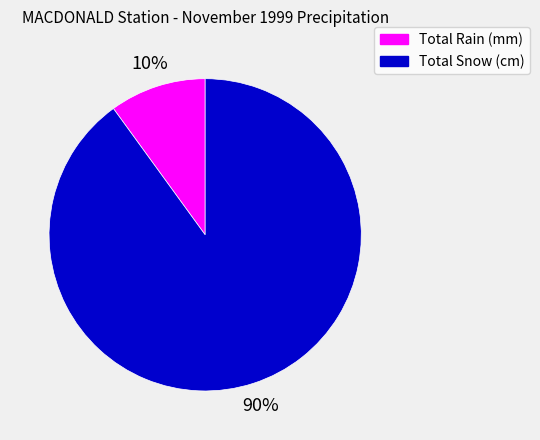

Which category has the biggest portion of the pie?

Total Snow (cm)